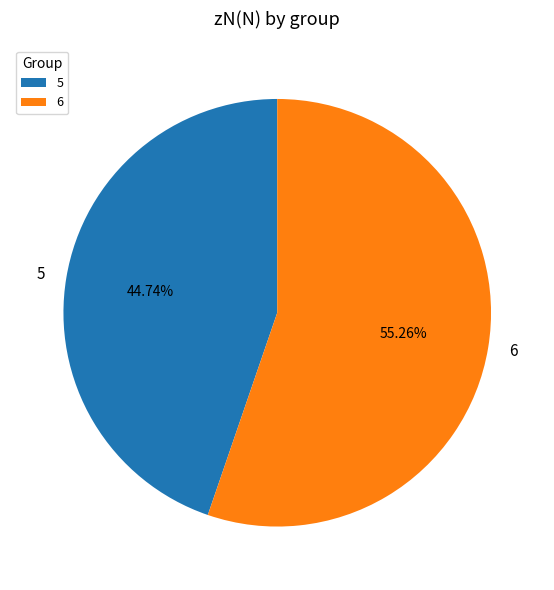

What percentage is the 5 slice, to the nearest percent?

45%